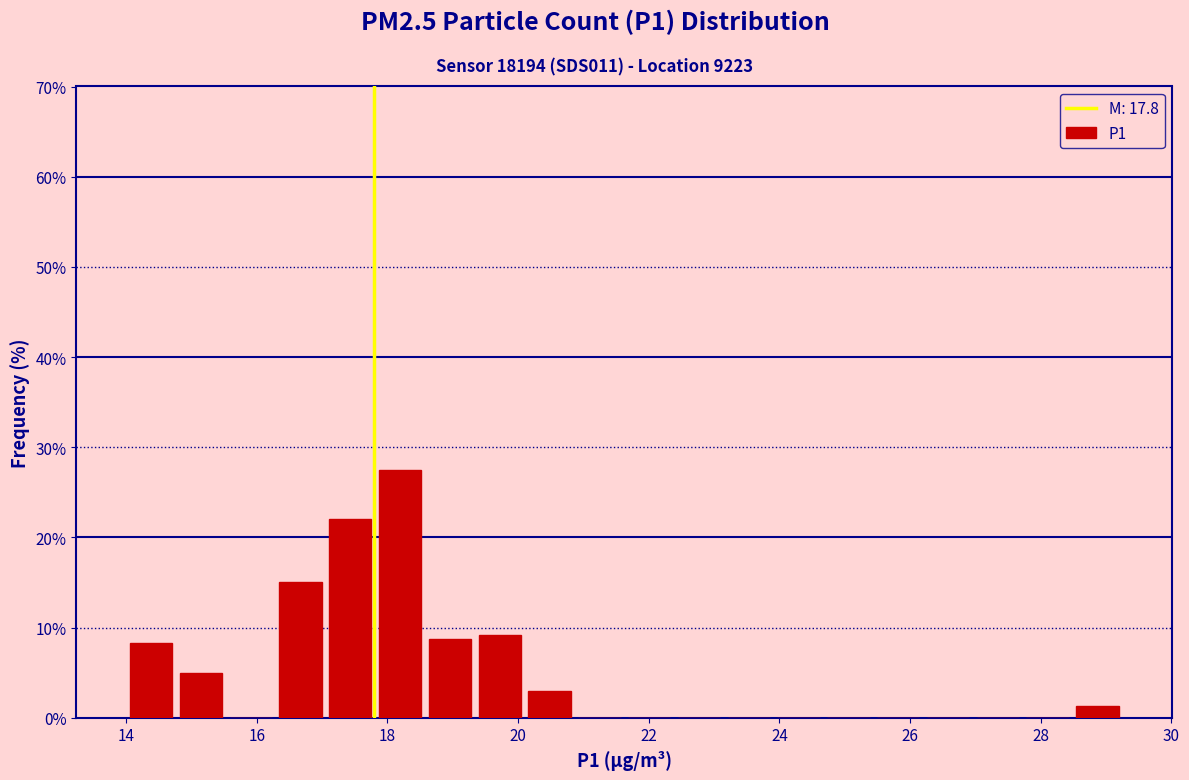

Read against the x-axis, roughly where is the centre of the tallest bar?

18.2